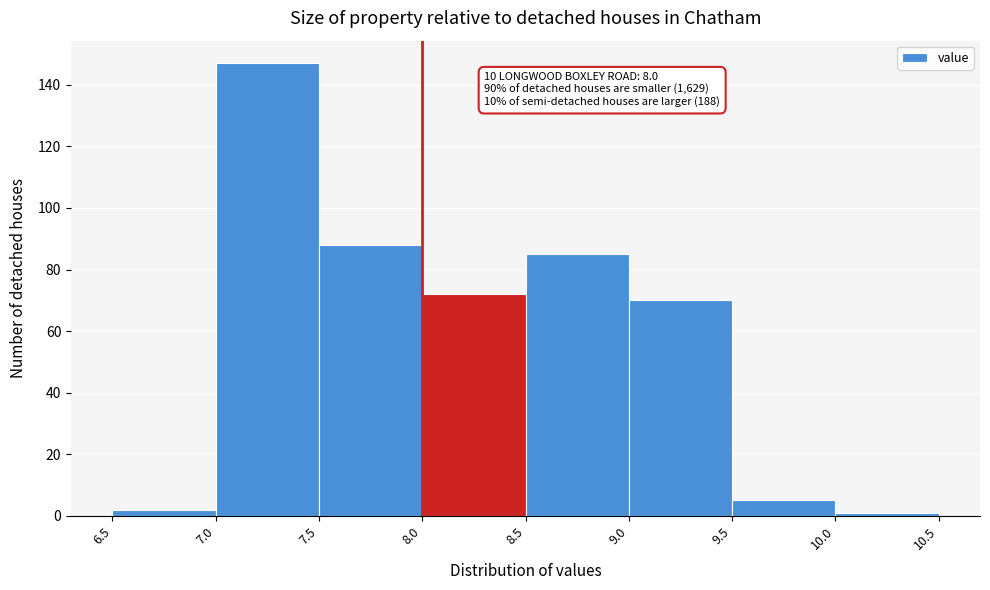

Over which range of the x-axis is the bar tallest?

7.0 to 7.5